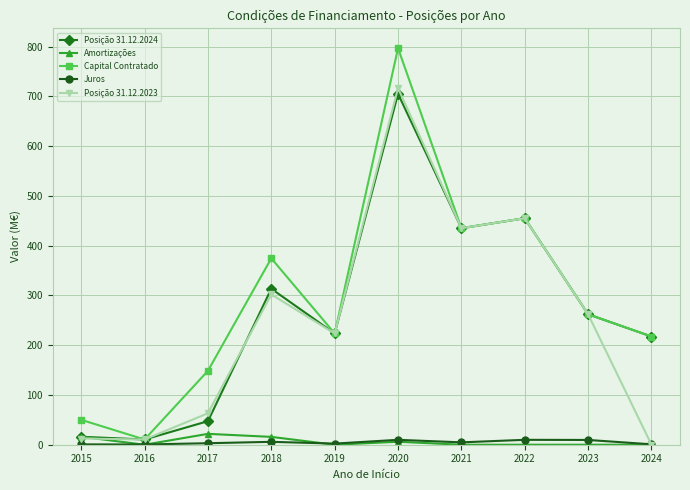

What is the lowest value of the Capital Contratado series?

10.5